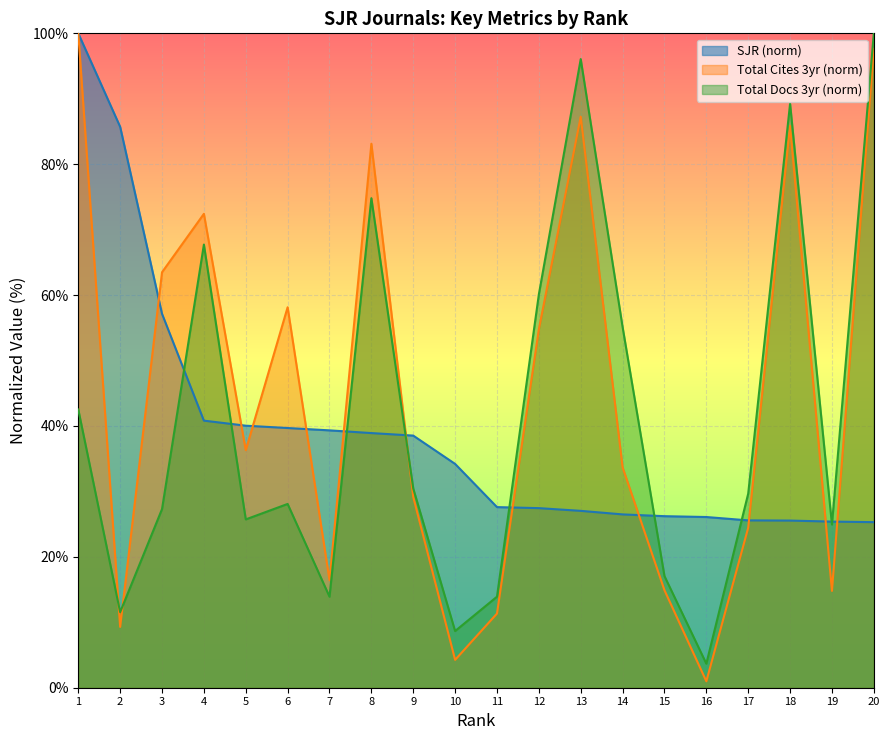

Reading left to right, transcribe all the data shown in this chart.

SJR: 1=100.0	2=85.7	3=57.1	4=40.8	5=40.0	6=39.7	7=39.3	8=38.9	9=38.5	10=34.2	11=27.6	12=27.4	13=27.0	14=26.5	15=26.2	16=26.1	17=25.6	18=25.5	19=25.4	20=25.3
Total Cites (3years): 1=100.0	2=9.3	3=63.5	4=72.4	5=36.3	6=58.1	7=16.4	8=83.1	9=29.2	10=4.3	11=11.3	12=54.8	13=87.3	14=33.7	15=14.9	16=1.0	17=24.5	18=85.8	19=14.8	20=97.6
Total Docs. (3years): 1=42.5	2=11.5	3=27.3	4=67.7	5=25.7	6=28.1	7=13.9	8=74.8	9=30.4	10=8.7	11=13.9	12=60.1	13=96.1	14=55.1	15=17.1	16=3.7	17=29.7	18=89.2	19=24.9	20=100.0